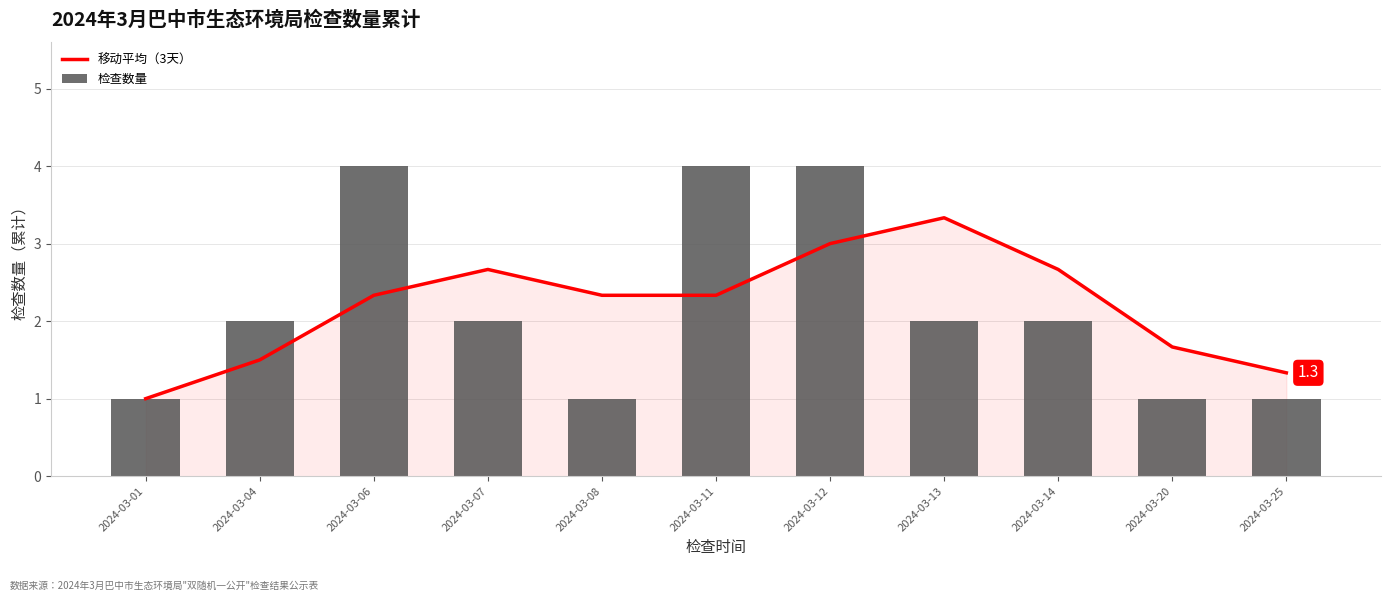

List the series in order of their peak value, highest first.

检查数量, 移动平均（3天）